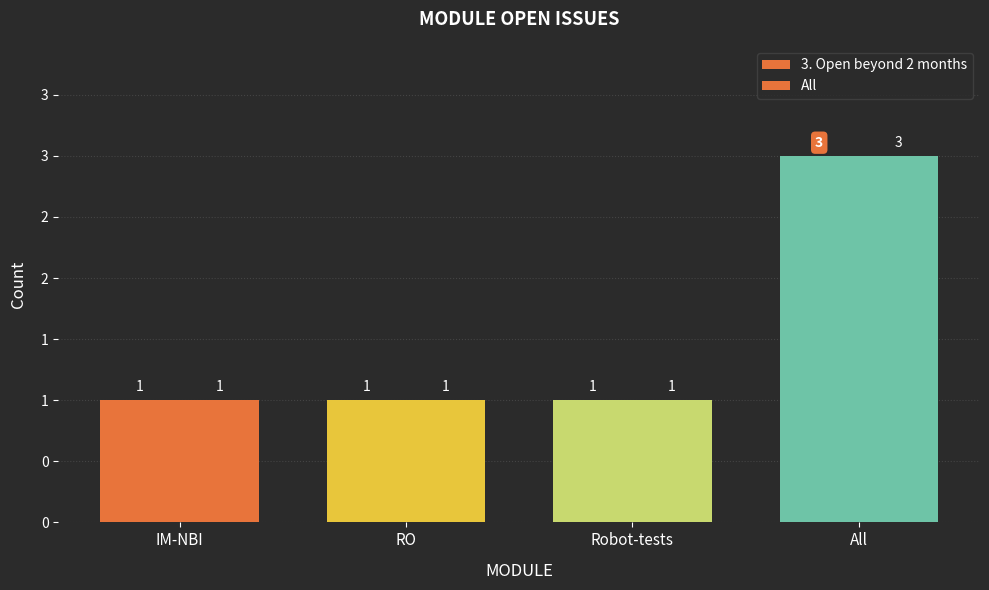

How many groups of bars are there?

4